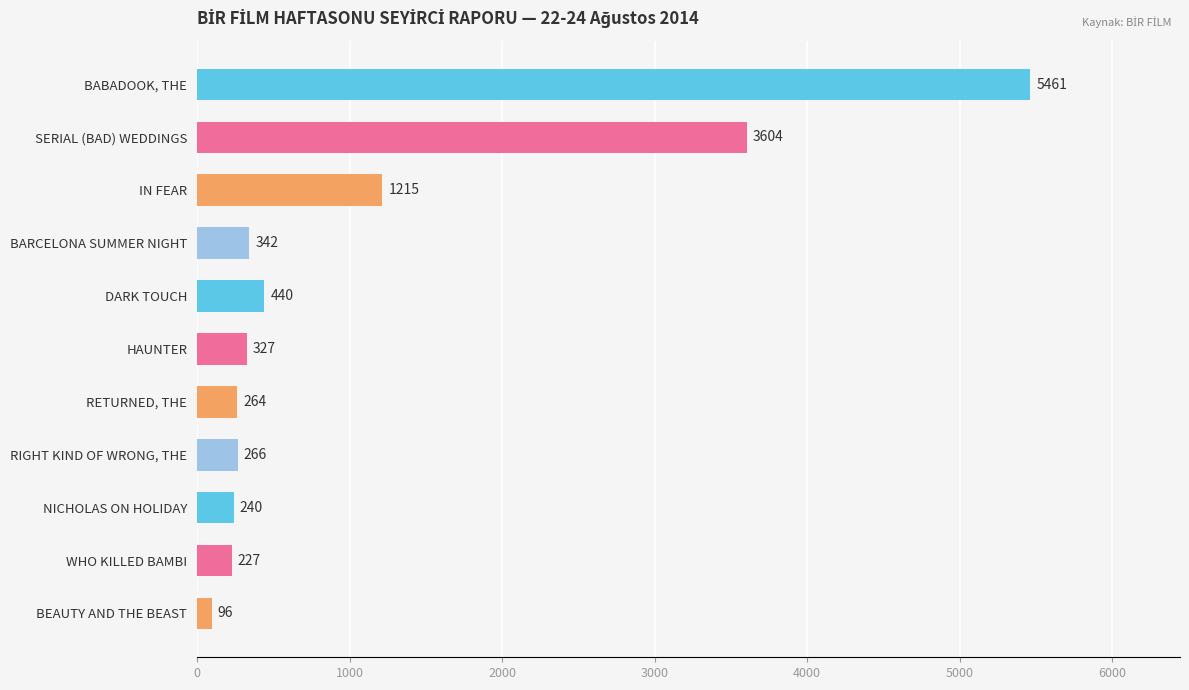

True or false: the data shows 327 at HAUNTER.

True